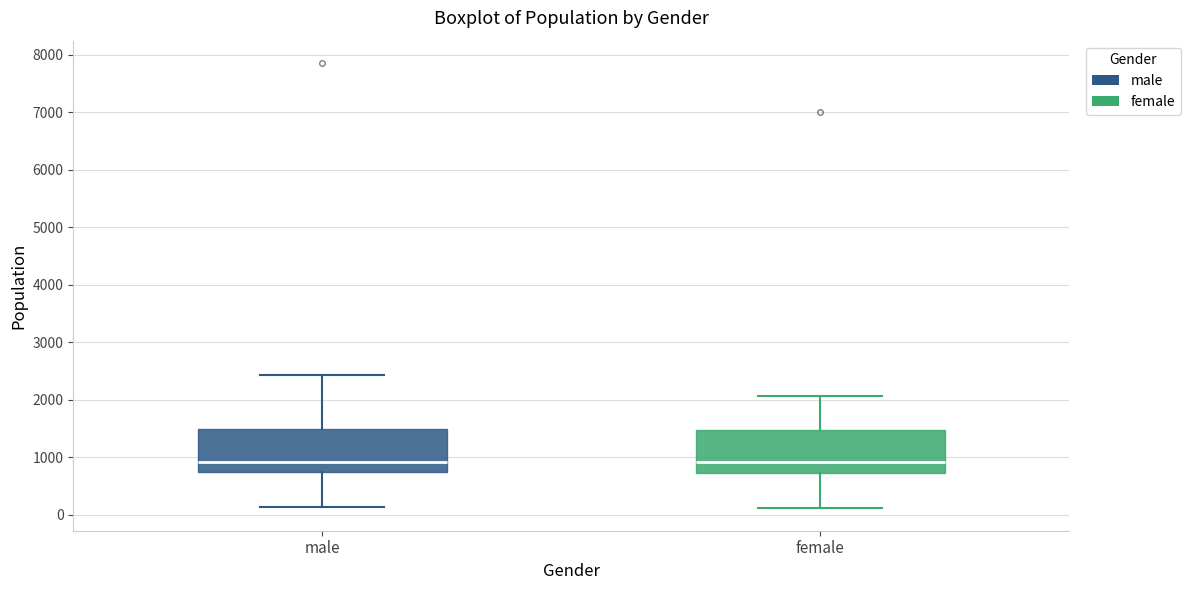

Reading left to right, transcribe this box plot: for each box, give where its median line is, the range the box spans, and where its two whiskers end, as read against the y-axis. The values are not printed on the chart, so give them approximately, as read against the axis.

male: median 900, box 700 to 1500, whiskers 100 to 2400
female: median 900, box 700 to 1500, whiskers 100 to 2100